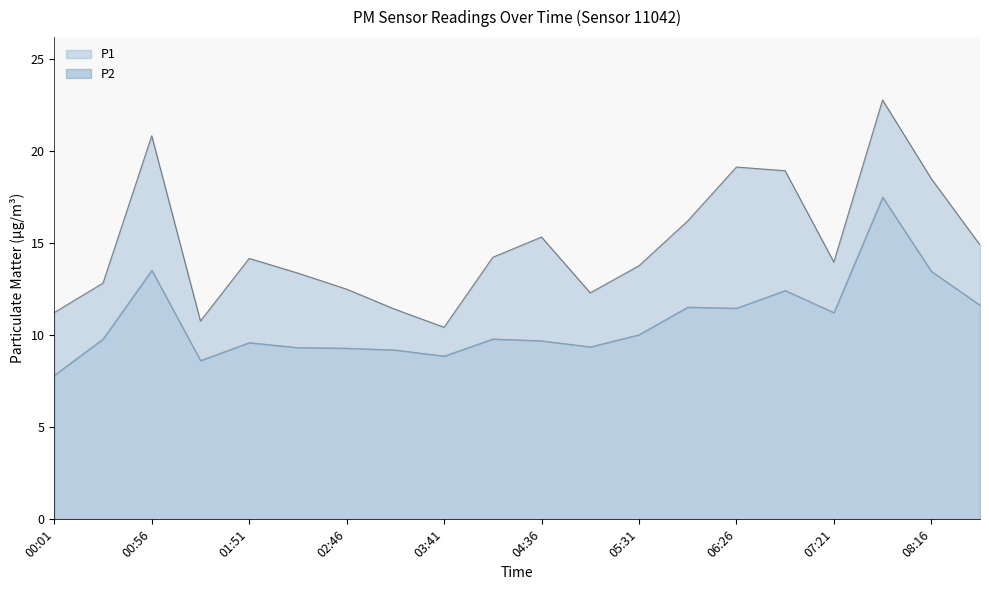

Reading right to left, list all the values displayed in this chart.

P1: 14.9	18.5	22.8	14.0	18.9	19.1	16.2	13.8	12.3	15.3	14.2	10.4	11.4	12.5	13.4	14.2	10.8	20.8	12.8	11.2
P2: 11.6	13.5	17.5	11.2	12.4	11.5	11.5	10.0	9.4	9.7	9.8	8.9	9.2	9.3	9.3	9.6	8.6	13.5	9.8	7.8